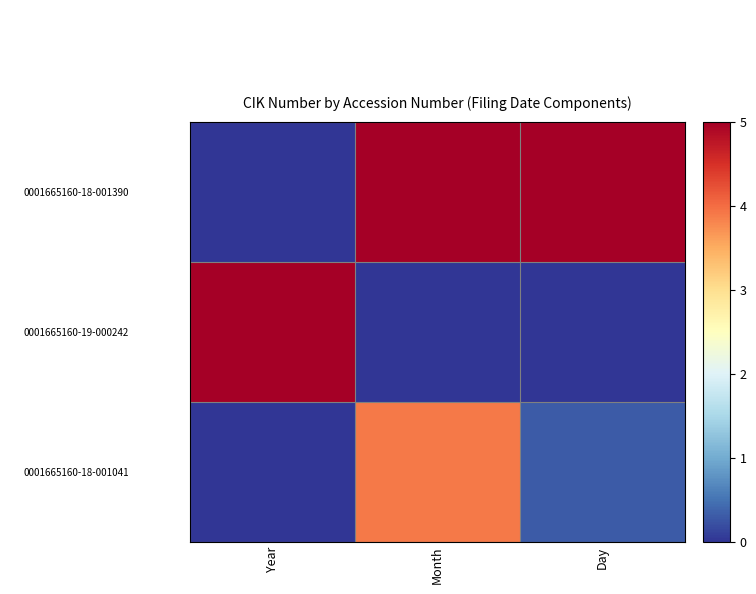

Which has a higher value, Month or Year?

Month